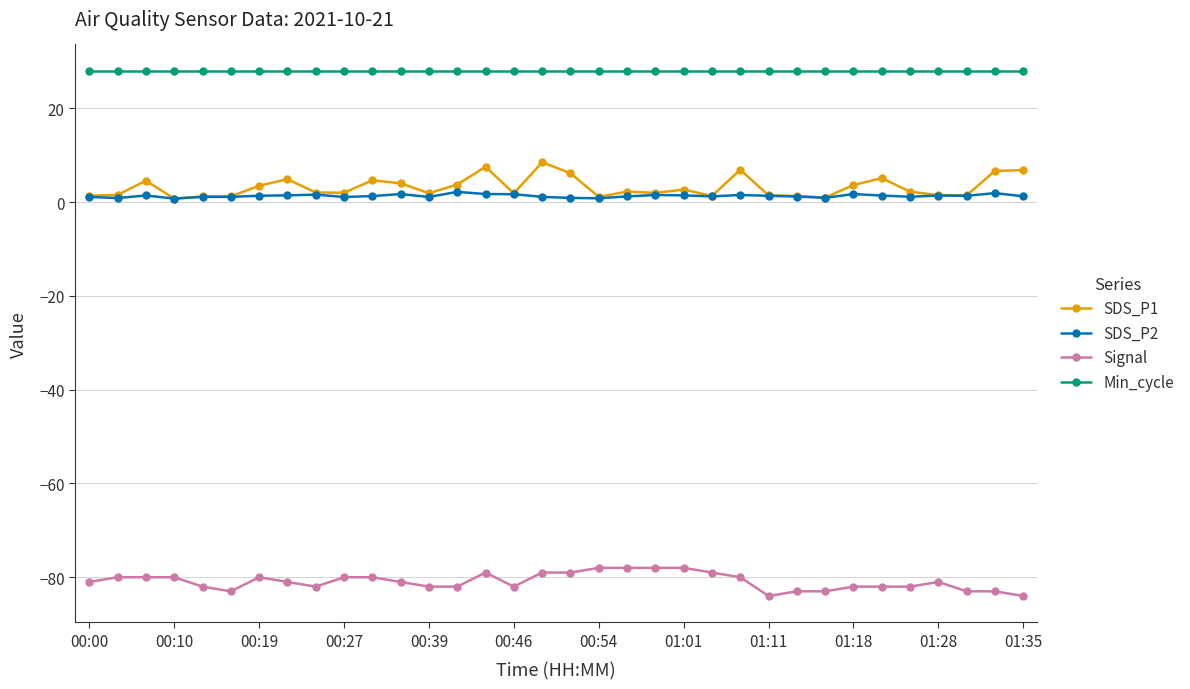

True or false: Signal has more than 2 points higher than both neighbors.

True